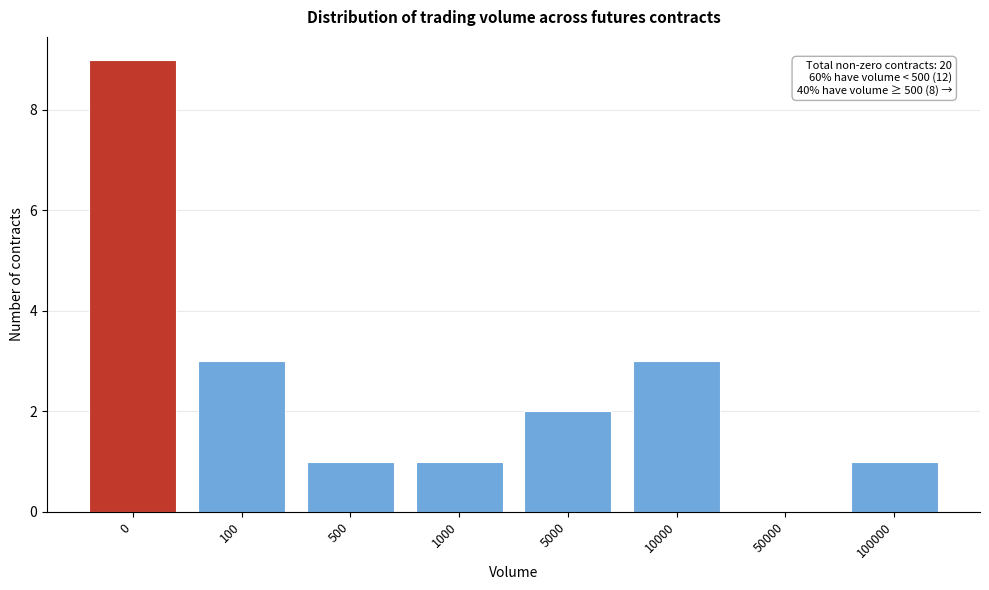

Reading left to right, list all the values displayed in this chart.

0=9	100=3	500=1	1000=1	5000=2	10000=3	50000=0	100000=1